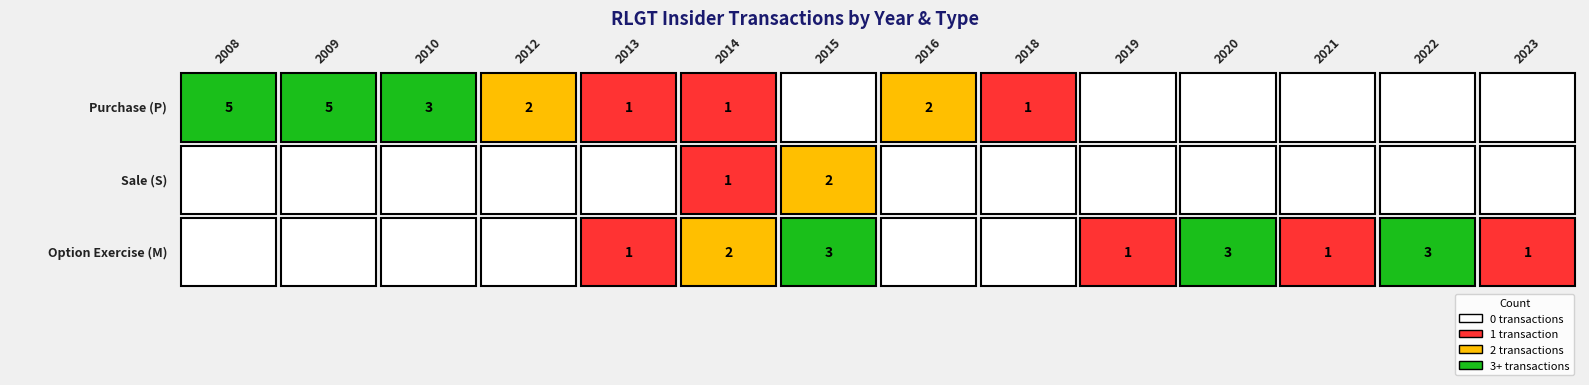

Is it true that 2008 equals 8 at P?

False